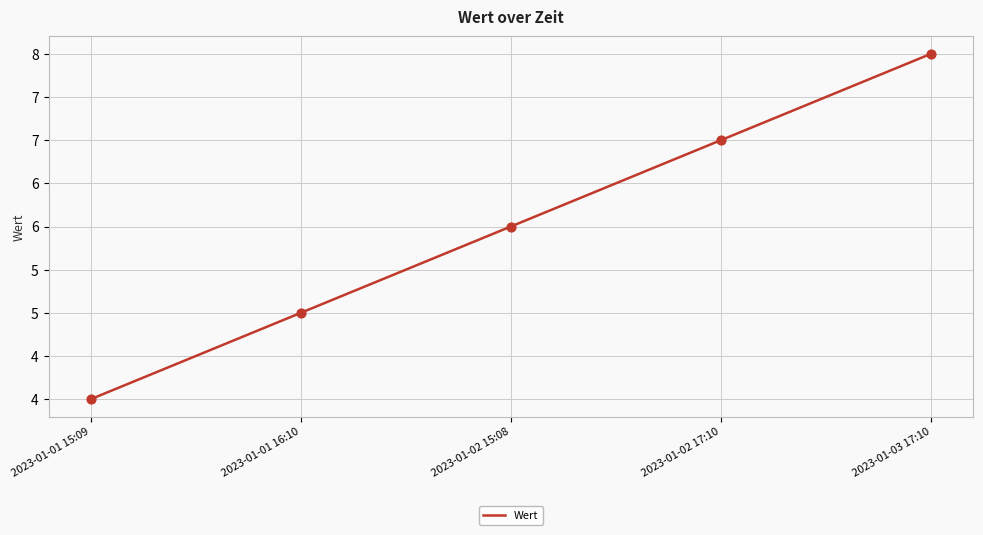

What is the ratio of the value at 2023-01-02 15:08 to the value at 2023-01-01 16:10?

1.2